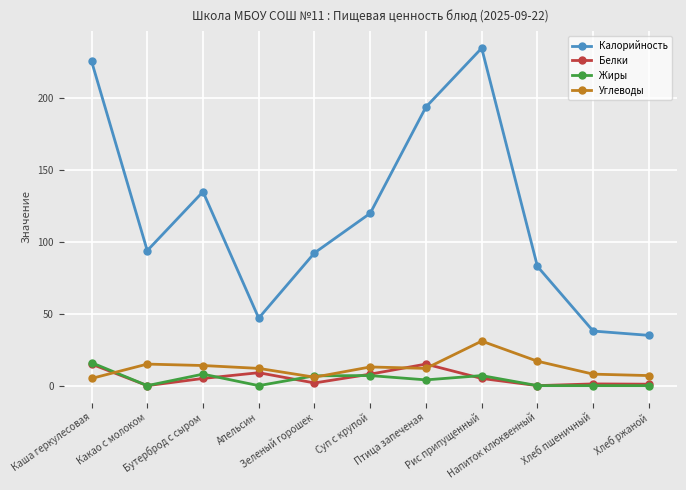

How many data points in Белки are less than 5?

5